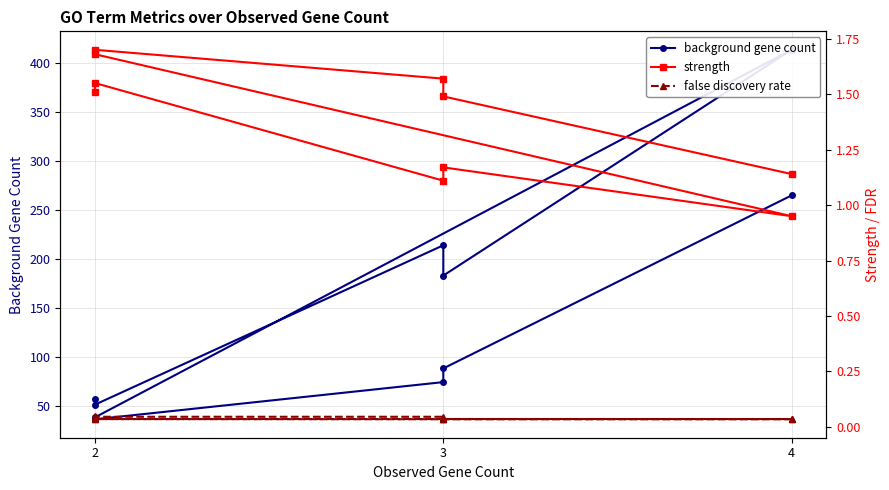

What are all the series names shown in the legend?

background gene count, strength, false discovery rate